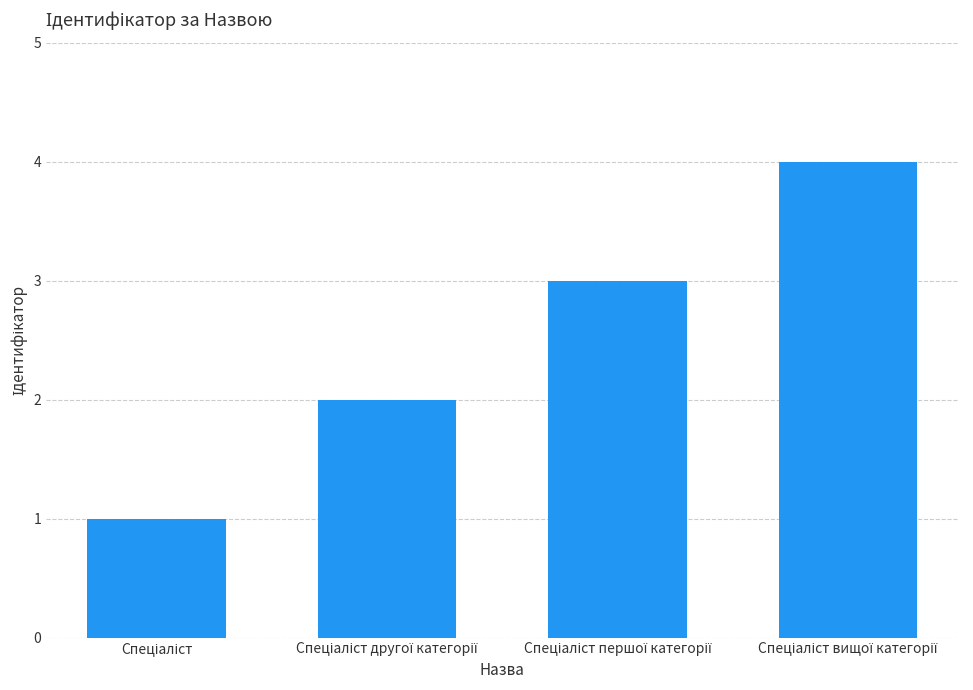

What is the maximum value shown in the chart?

4